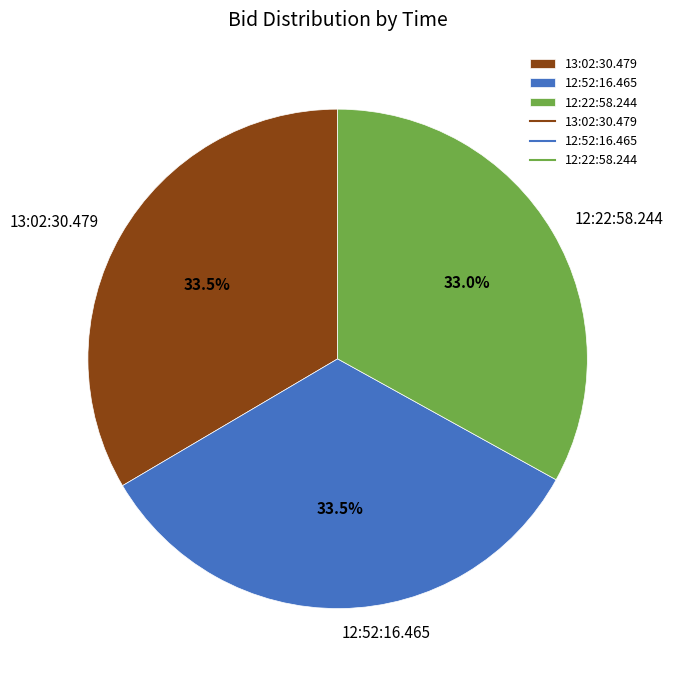

Is the sum of 12:22:58.244 and 13:02:30.479 greater than half?

Yes